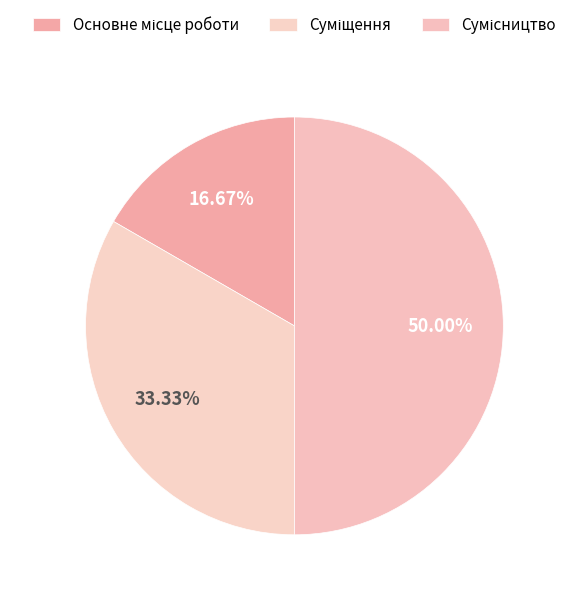

Is Суміщення the majority of the pie?

No